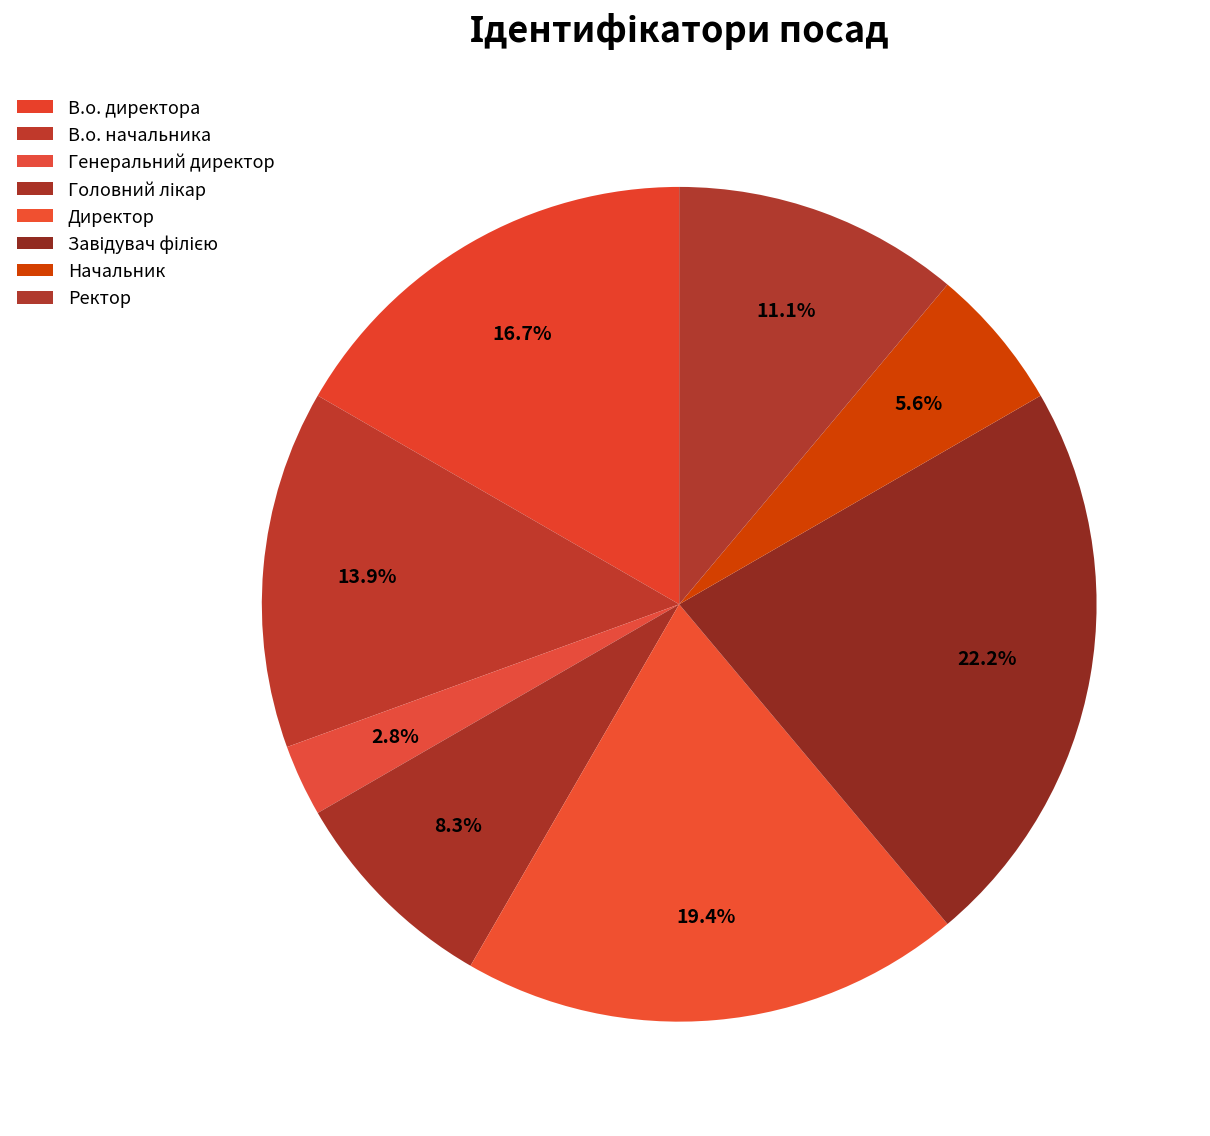

How much of the chart is everything except Ректор?

88.9%